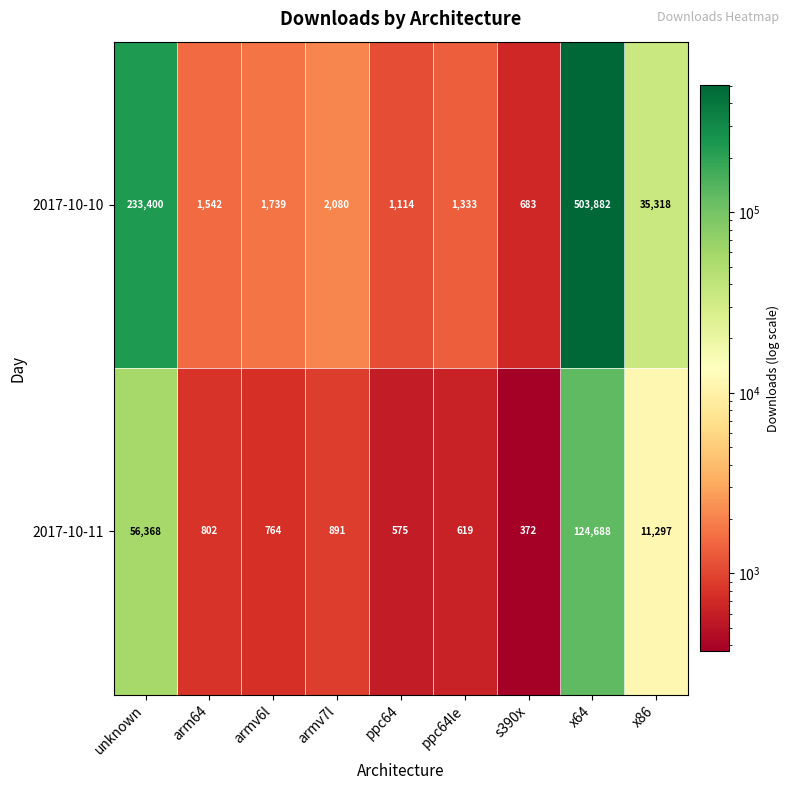

What is the minimum value shown in the chart?

372